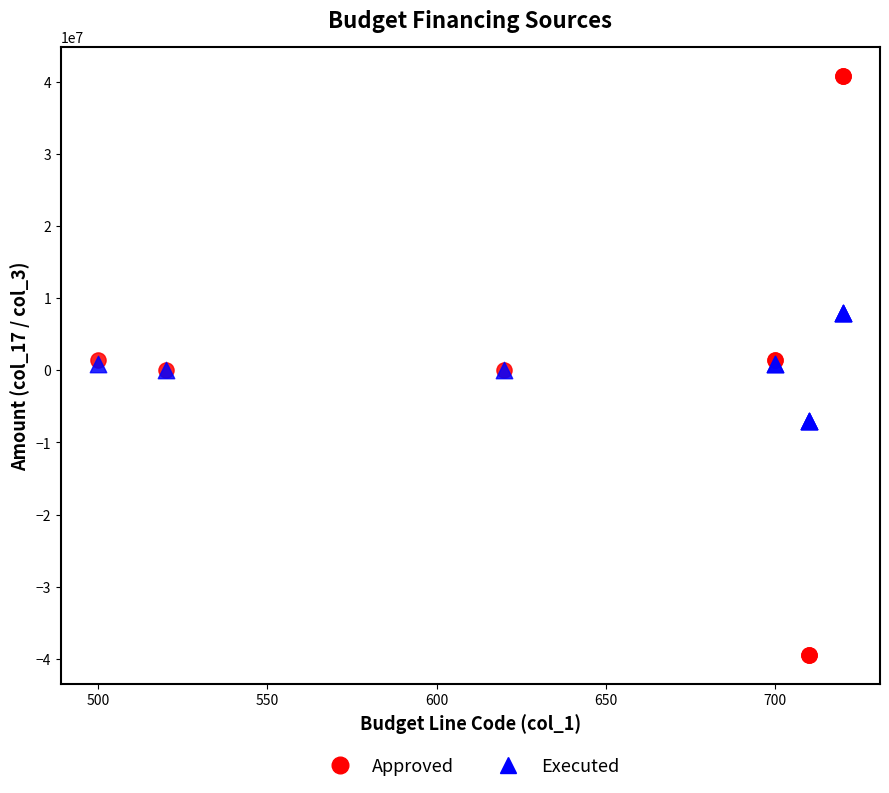

What are all the series names shown in the legend?

Approved, Executed